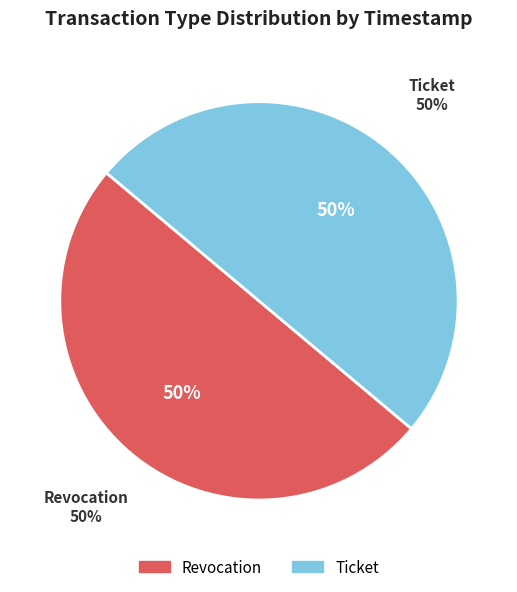

To the nearest percent, what percentage of the pie is Revocation?

50%